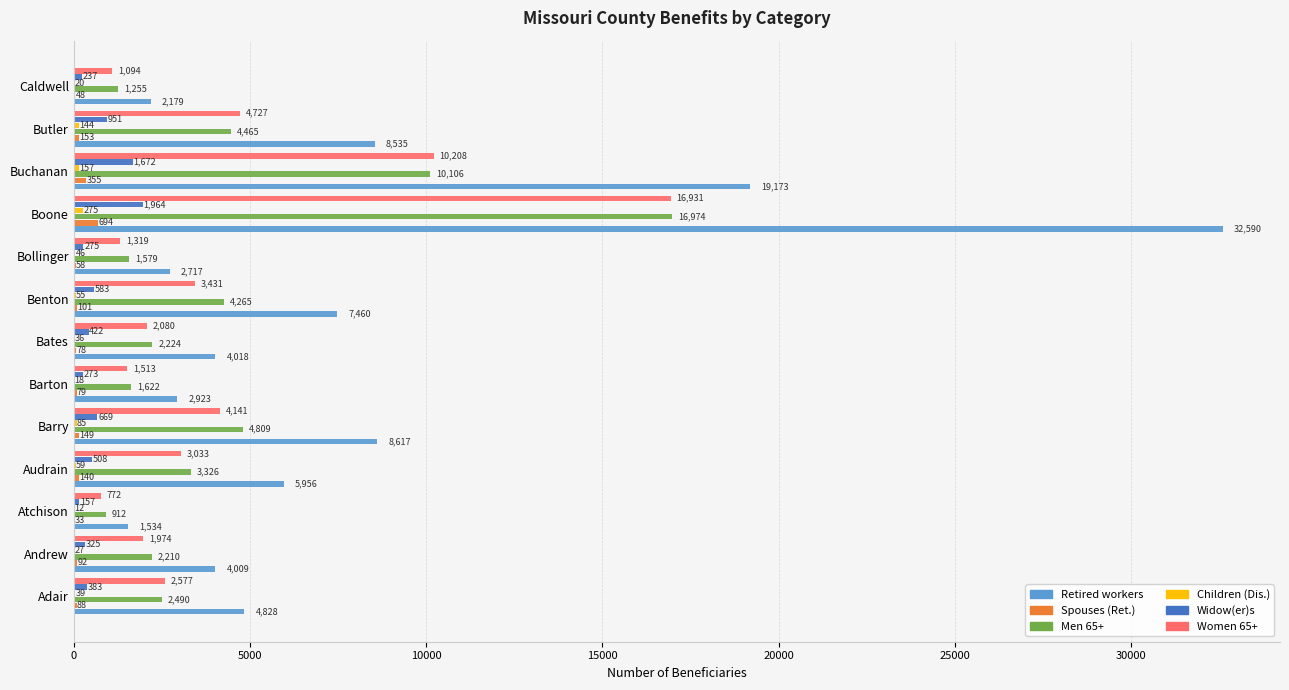

Which series has the largest range (max minus min)?

Retired workers